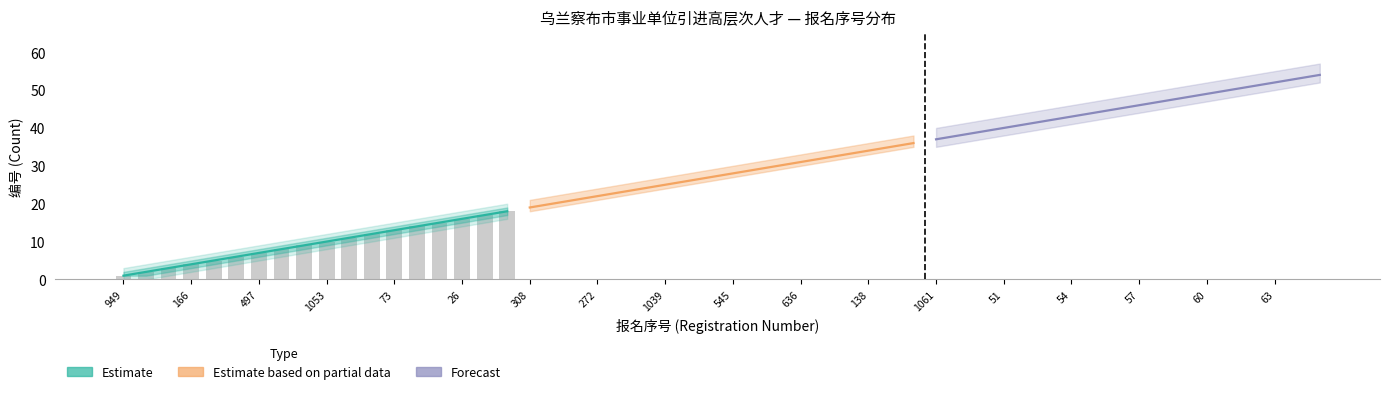

True or false: Estimate has a value of 23 at 26.

False